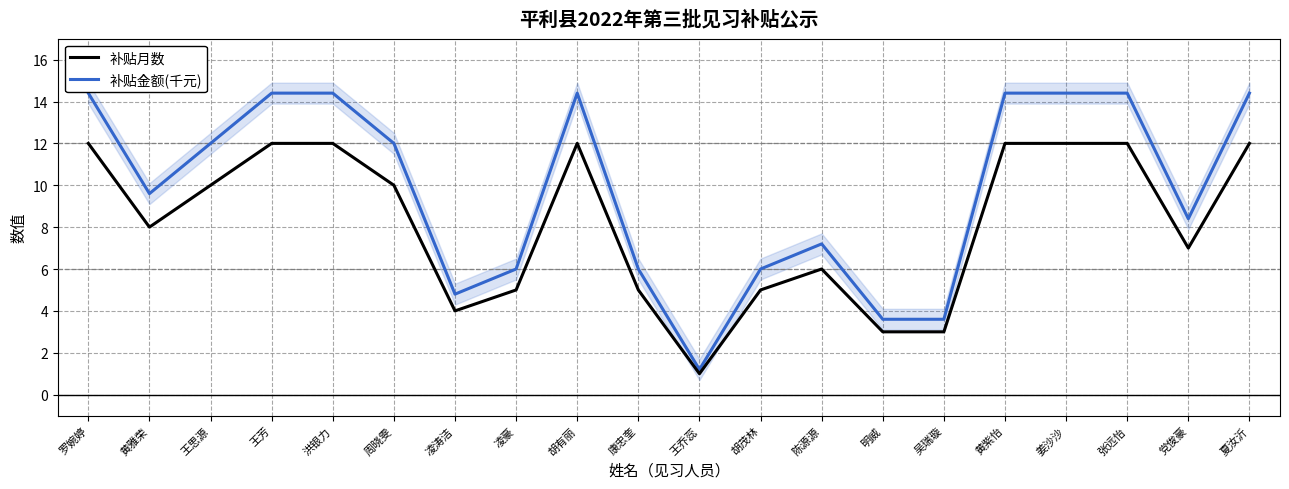

At which label does 补贴月数 first exceed 10?

罗婉婷